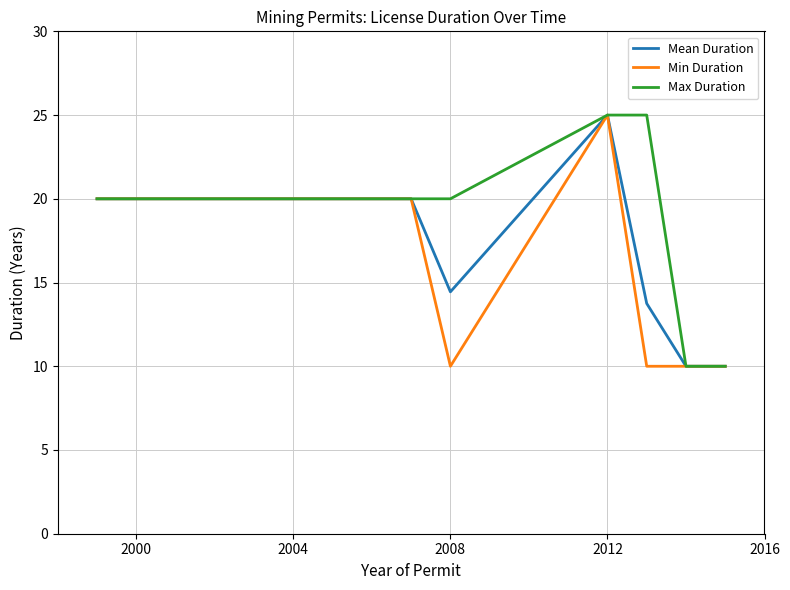

What is the lowest value of the Mean Duration series?

10.0